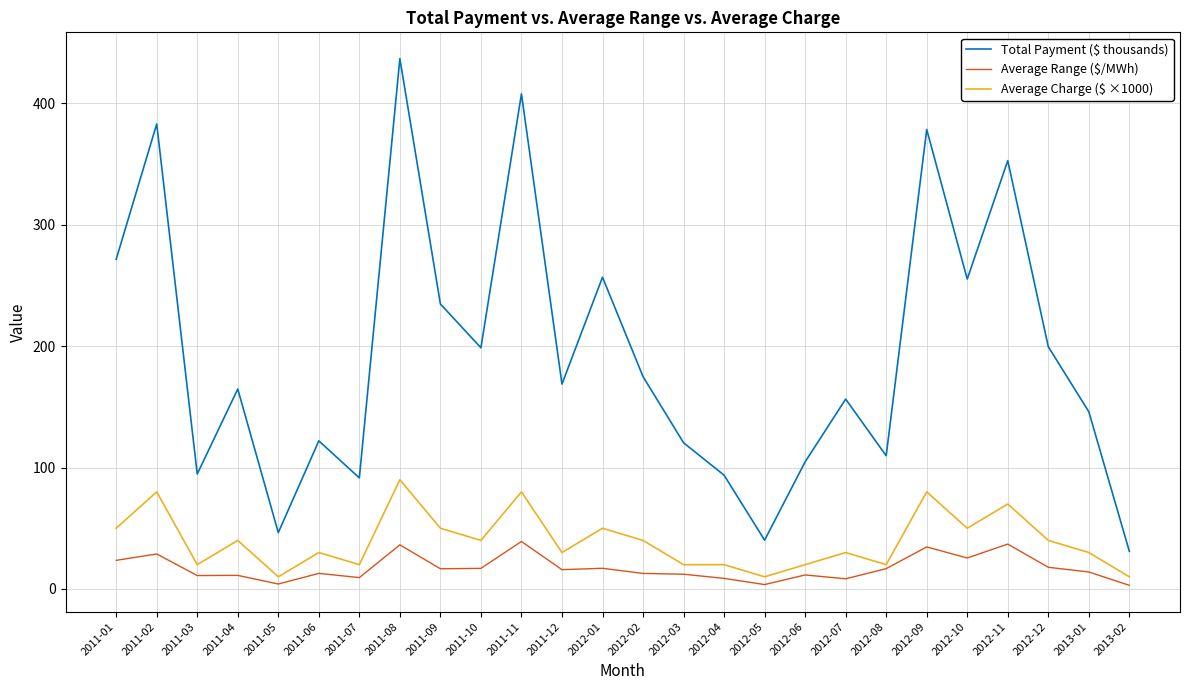

Which series has the largest total across all categories?

Total Payment ($ thousands)